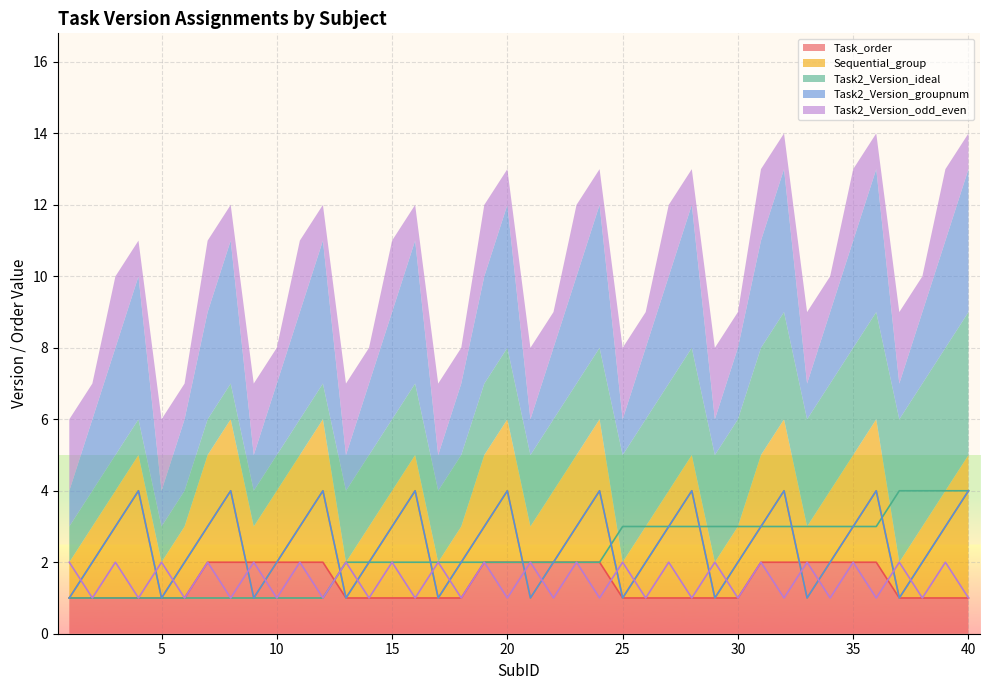

How many values in the Task_order series exceed 1?

18